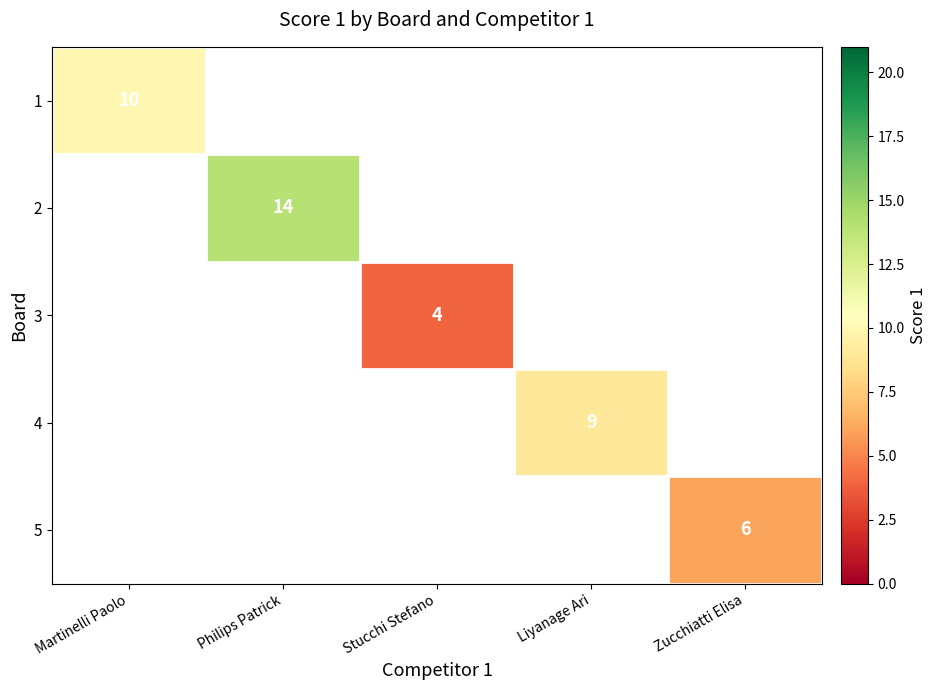

Is it true that 1 equals 10 at Martinelli Paolo?

True